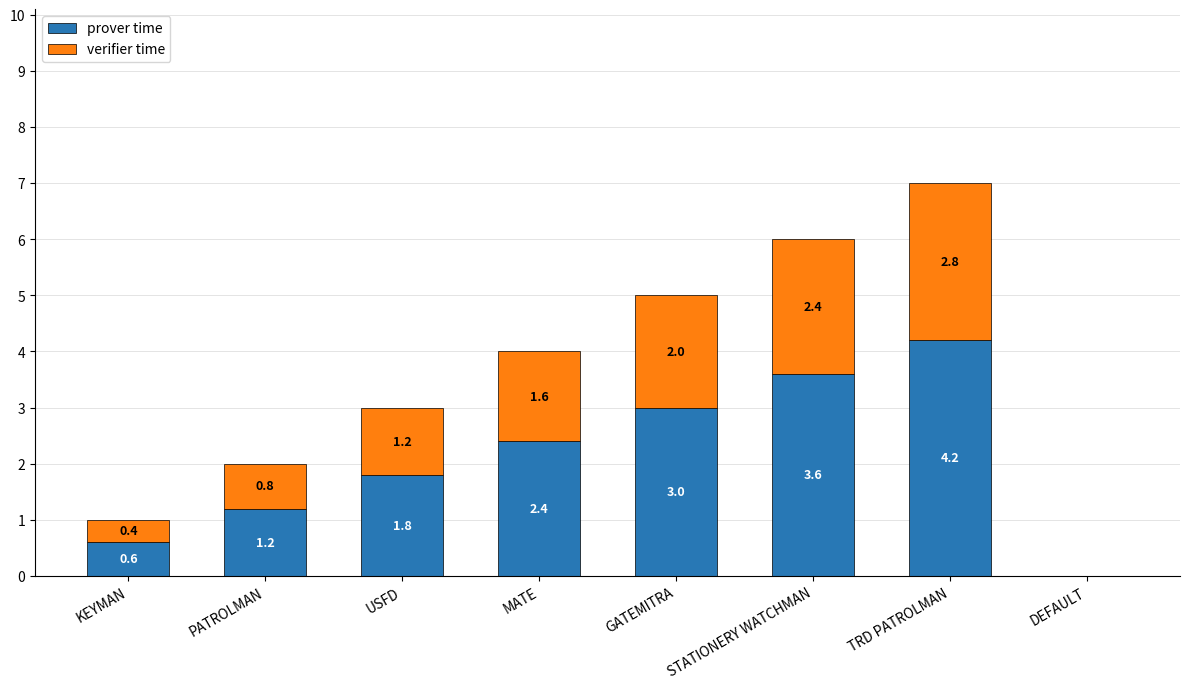

What value does the prover time series have at PATROLMAN?

1.2